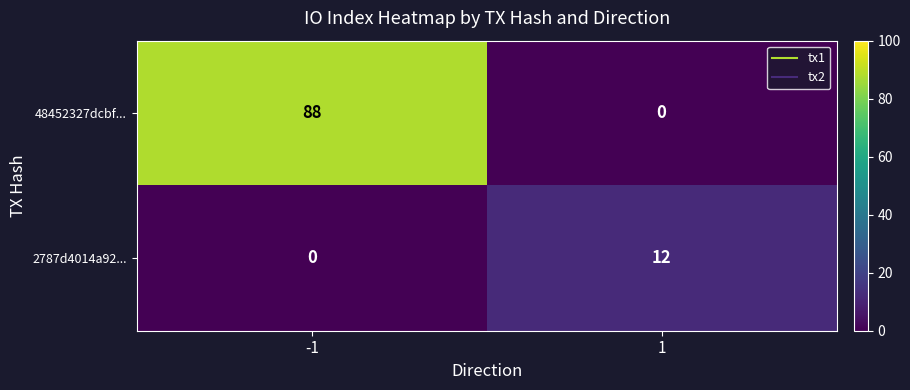

Which series has the largest total across all categories?

48452327dcbf...